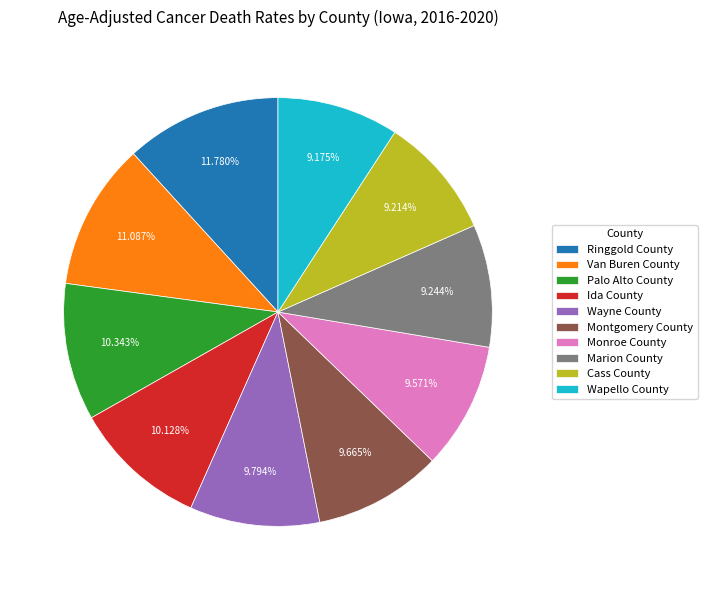

To the nearest percent, what portion does Wayne County represent?

10%